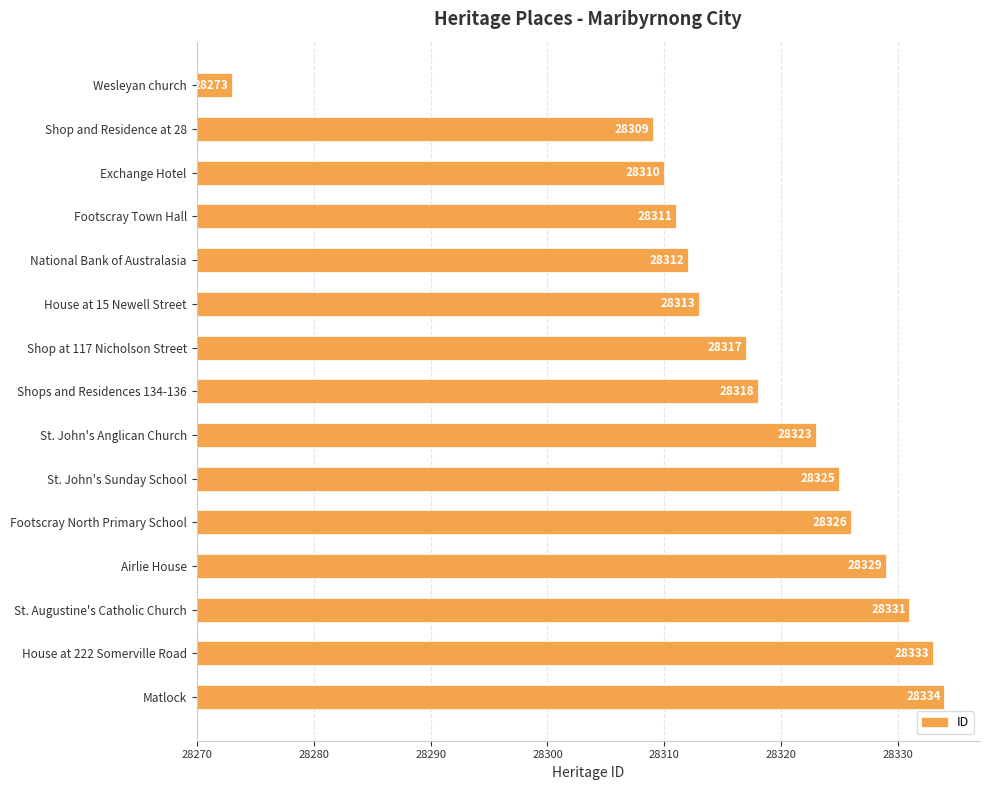

Rank the categories by value from lowest to highest.

Wesleyan church, Shop and Residence at 28, Exchange Hotel, Footscray Town Hall, National Bank of Australasia, House at 15 Newell Street, Shop at 117 Nicholson Street, Shops and Residences 134-136, St. John's Anglican Church, St. John's Sunday School, Footscray North Primary School, Airlie House, St. Augustine's Catholic Church, House at 222 Somerville Road, Matlock